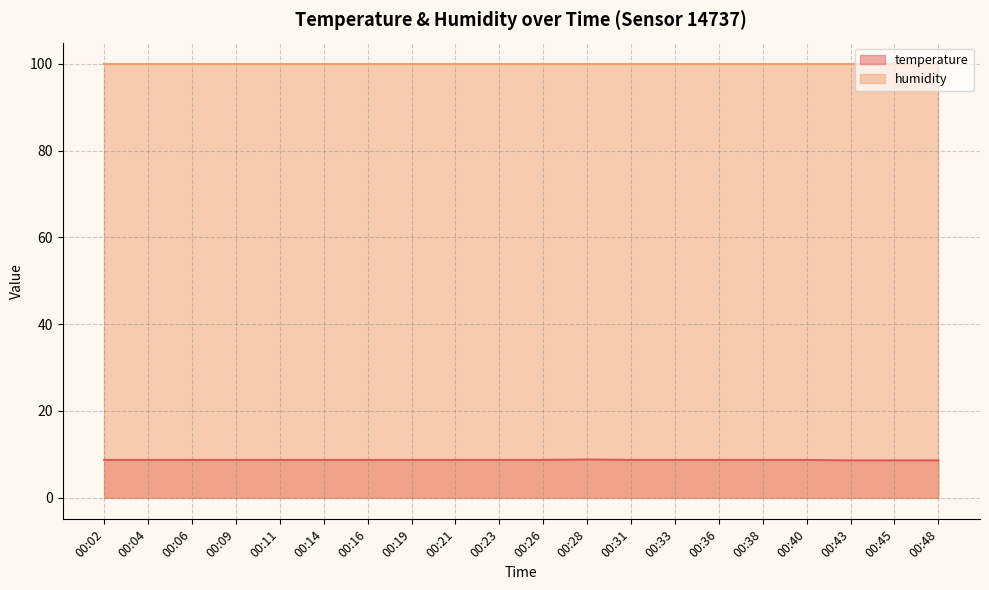

At which category does the data reach its first local peak?

00:28